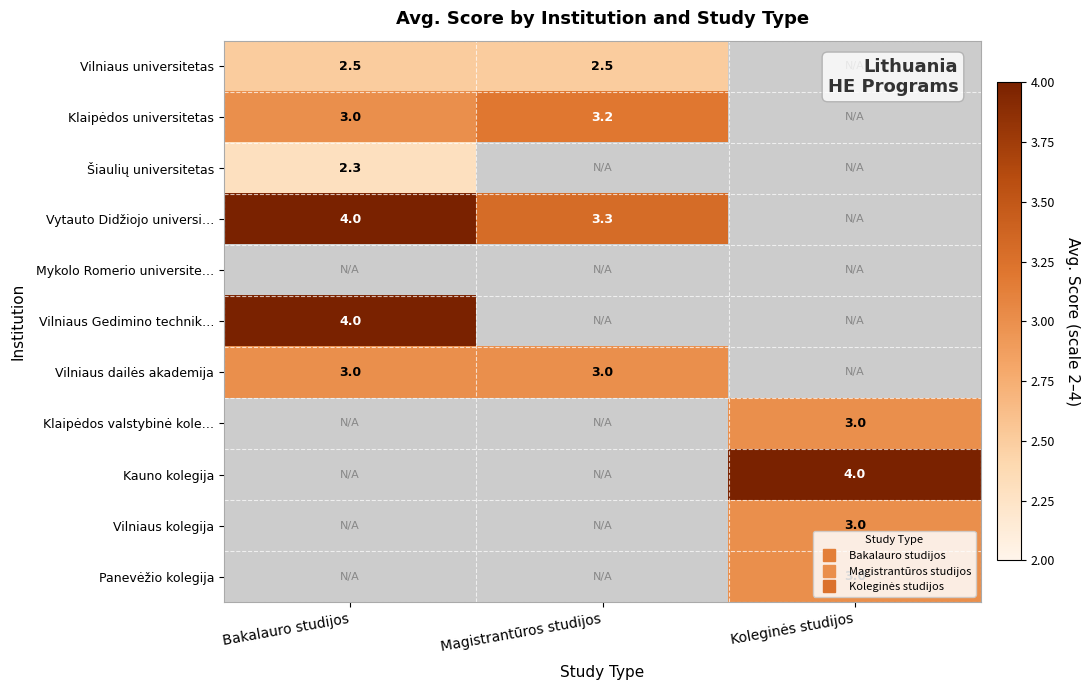

Is it true that Šiaulių universitetas equals 1.0 at Magistrantūros studijos?

False